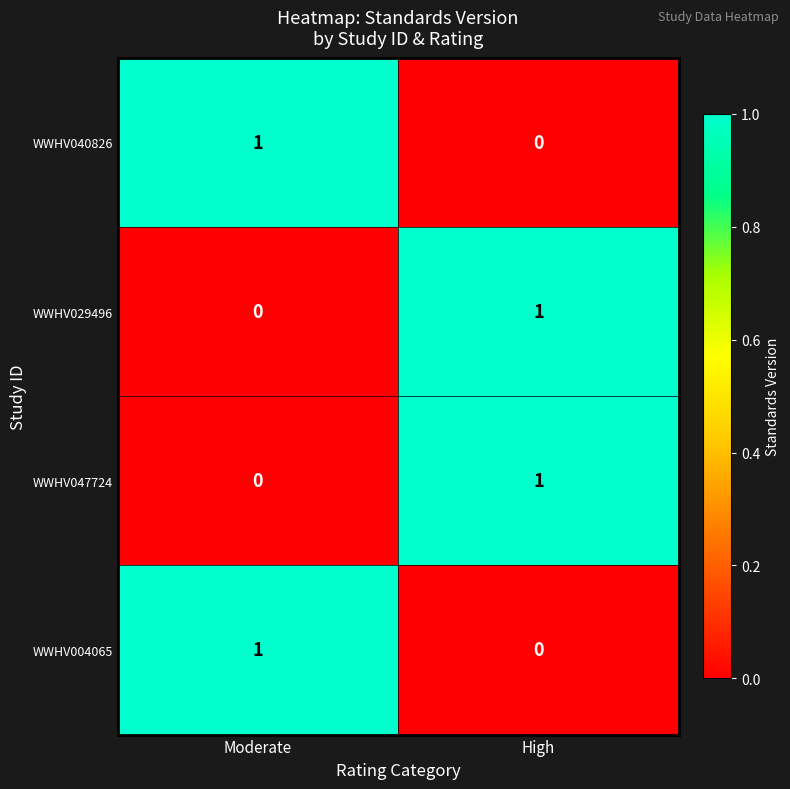

List the labels in order of WWHV047724 value, largest first.

High, Moderate